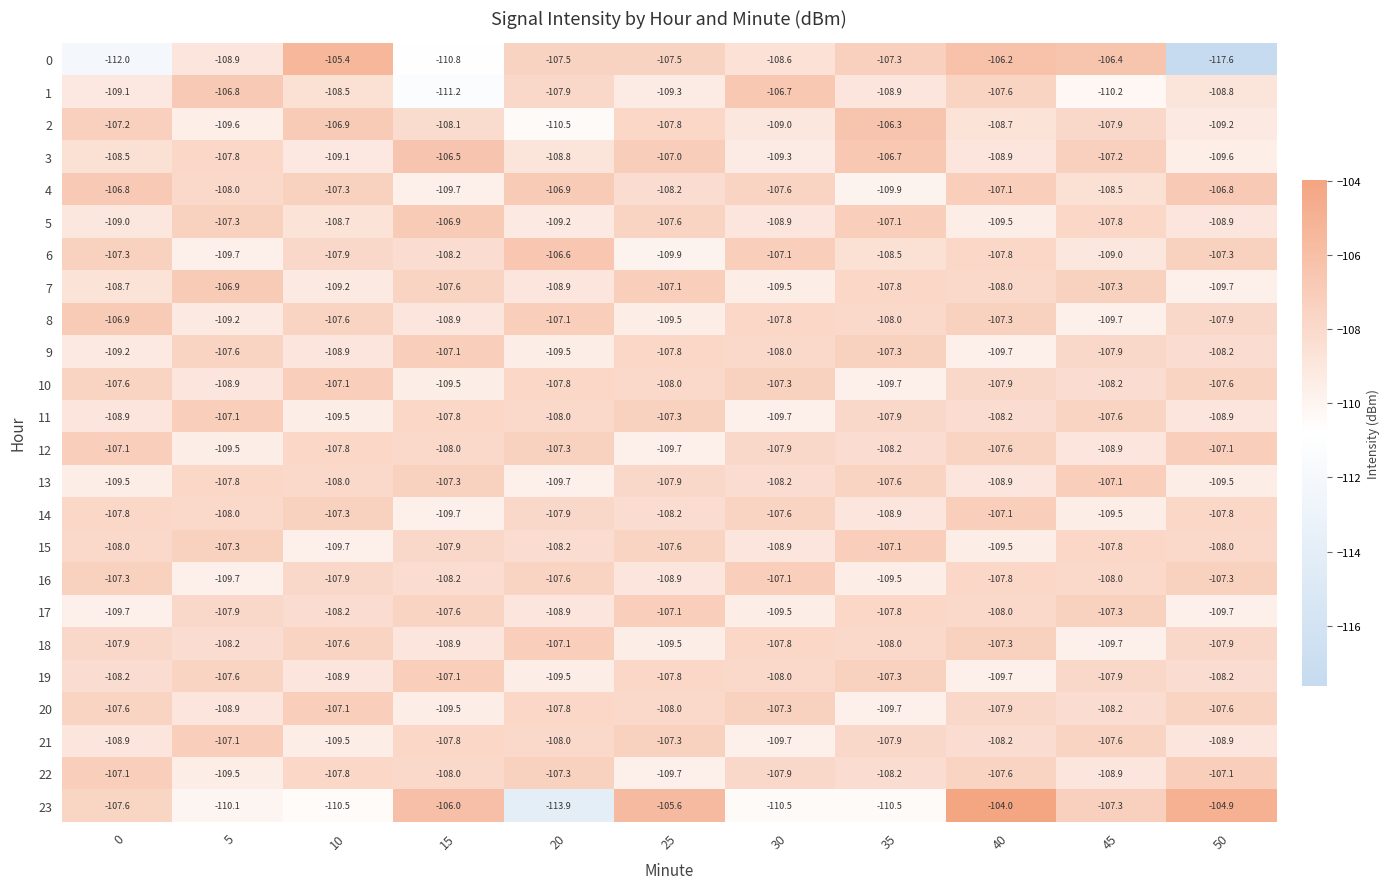

What is the difference between the maximum and second lowest values in the 10 series?

2.4